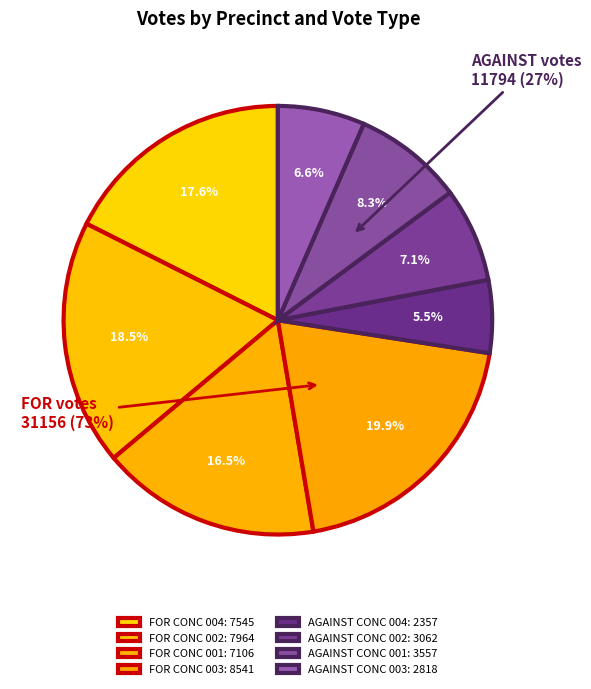

Approximately how many times larger is the value at AGAINST CONC 001 compared to FOR CONC 002?

0.4